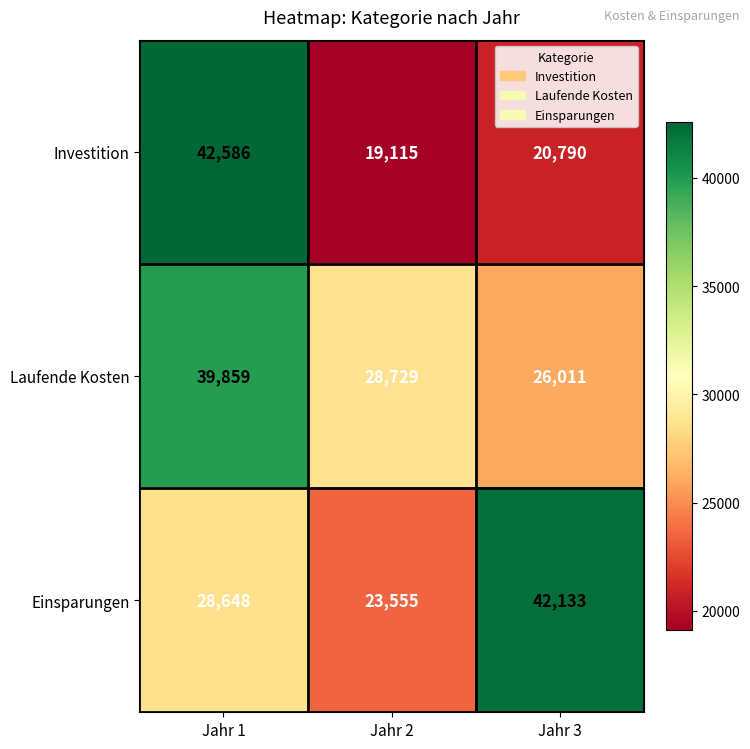

What is the approximate value of Einsparungen at Jahr 2?

23555